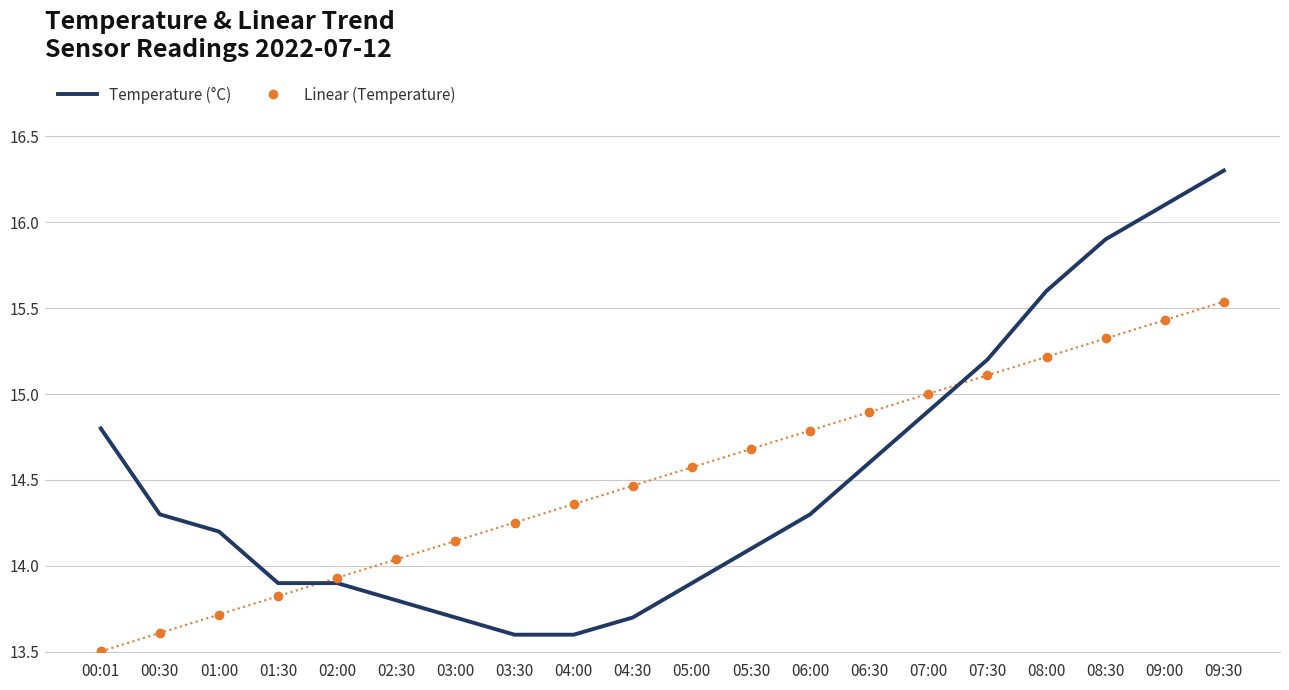

Read the Linear (Temperature) value at 02:00.

13.9